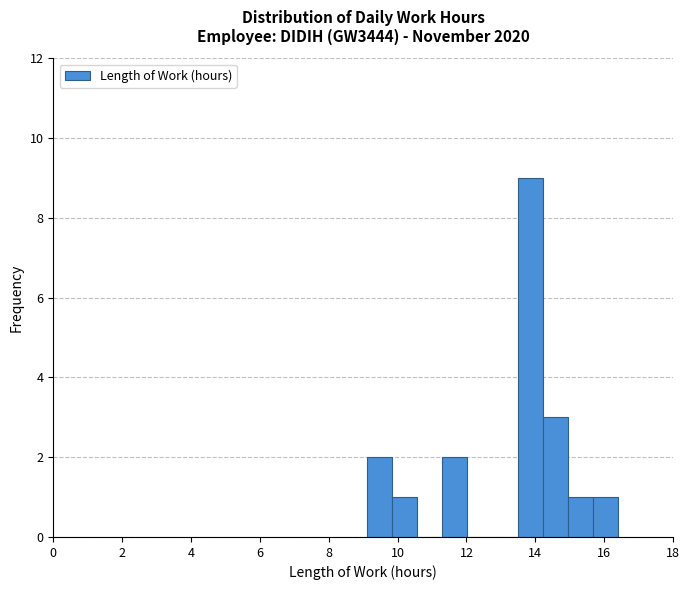

Around what value on the x-axis is the tallest bar? Give the approximate position of its centre, as read against the axis.

13.8